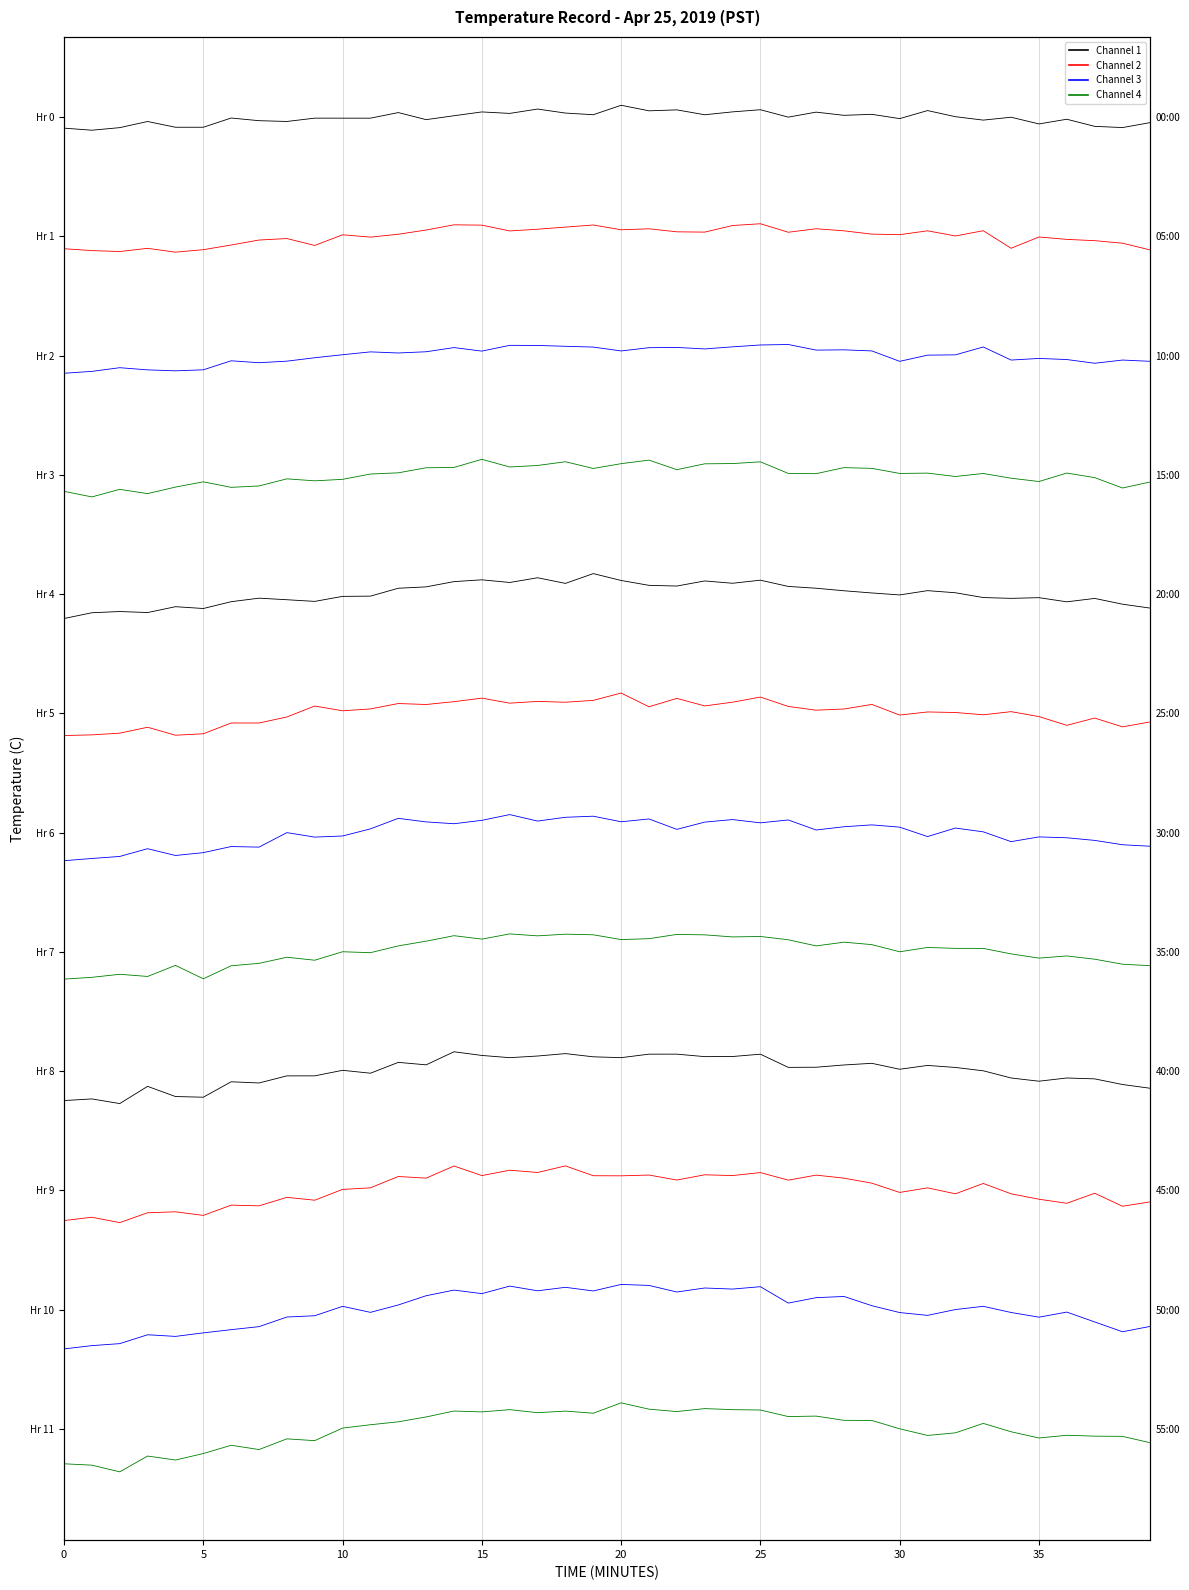

At which label is Trace 2 closest to 10?

20